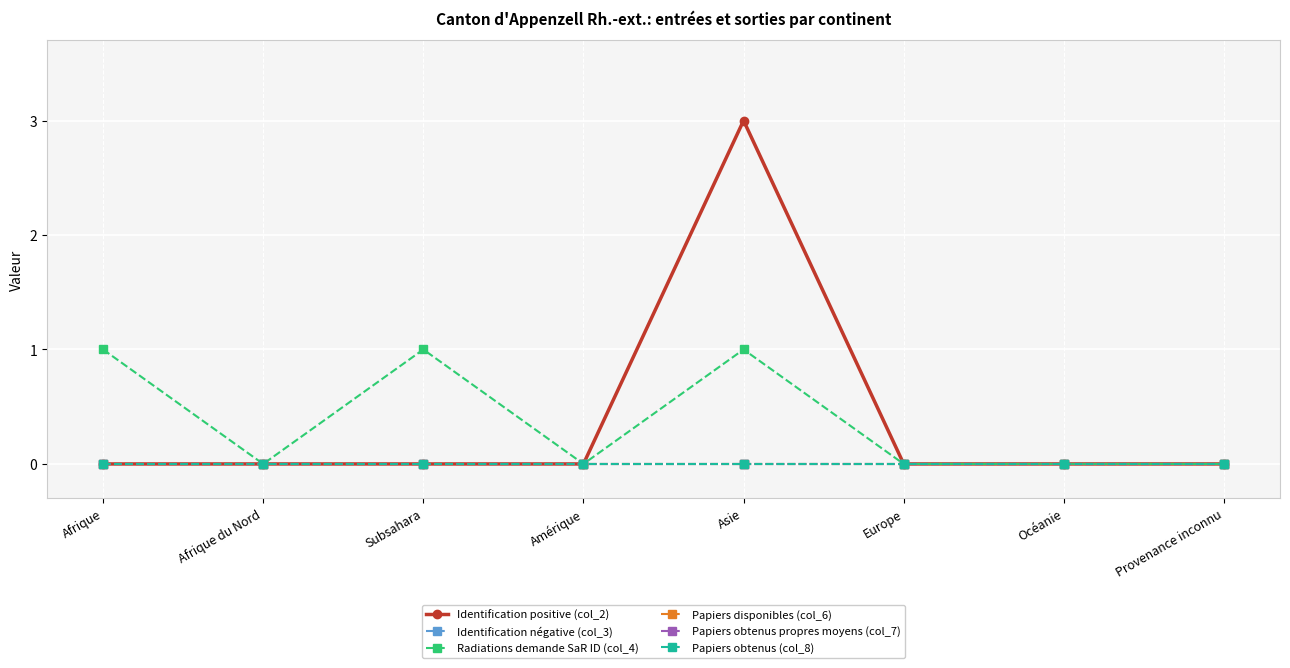

What is the maximum value shown in the chart?

3